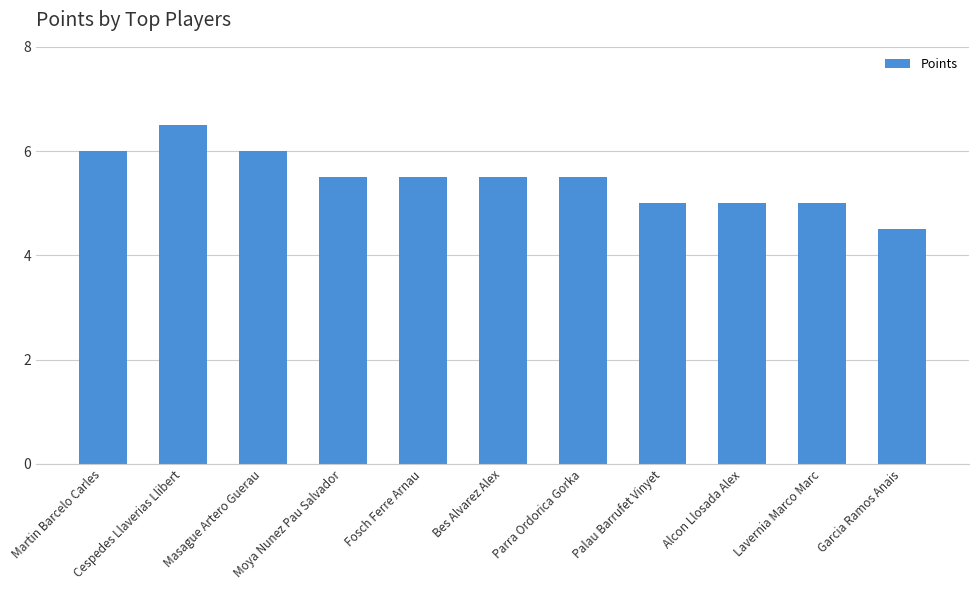

What is the minimum value shown in the chart?

4.5